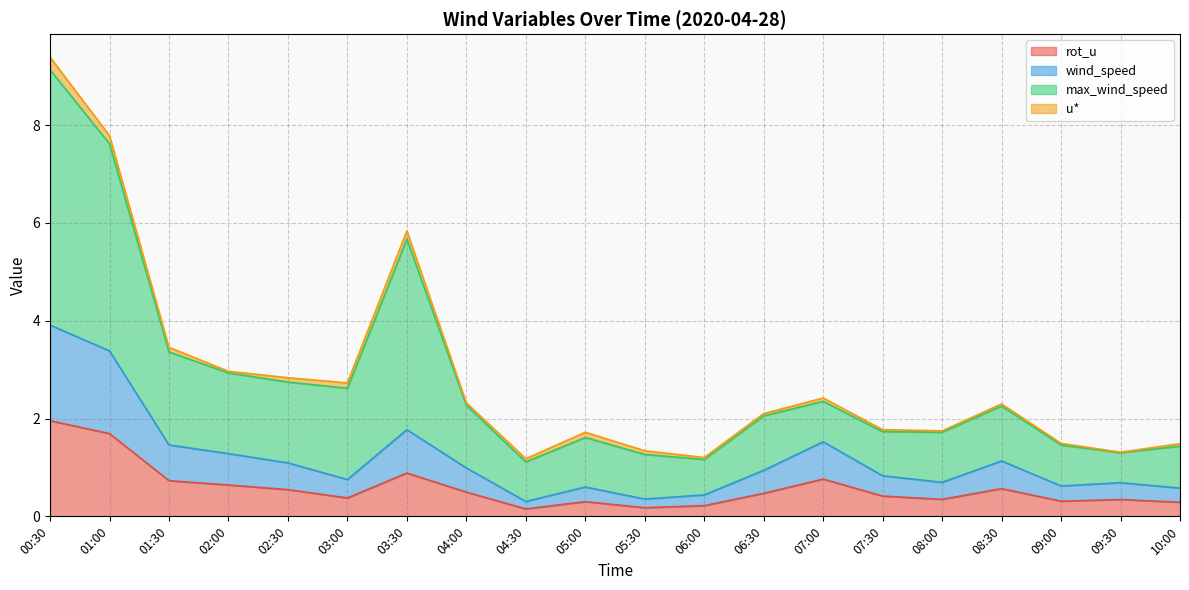

What is the sum of the rot_u values at 01:00 and 07:00?

2.5